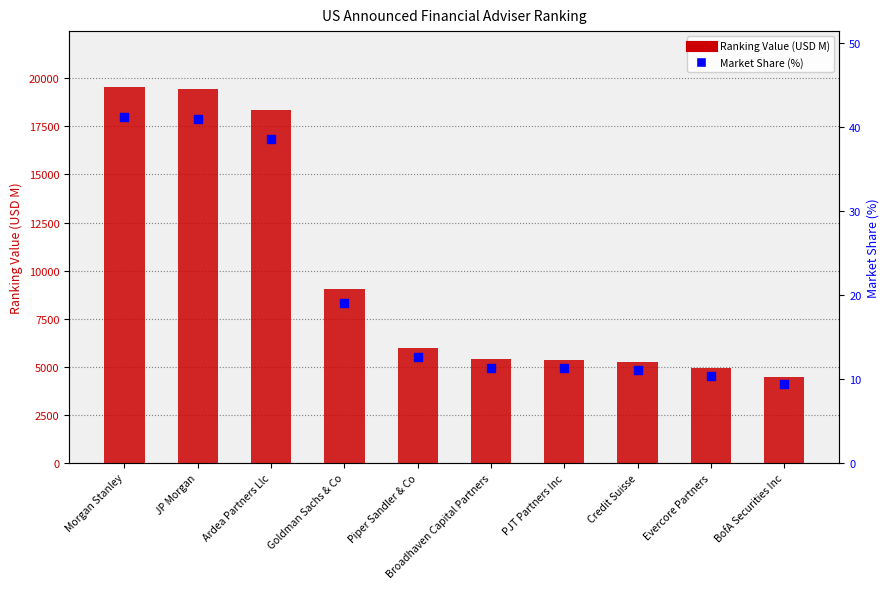

Which series contains the lowest Y value?

Market Share (%)